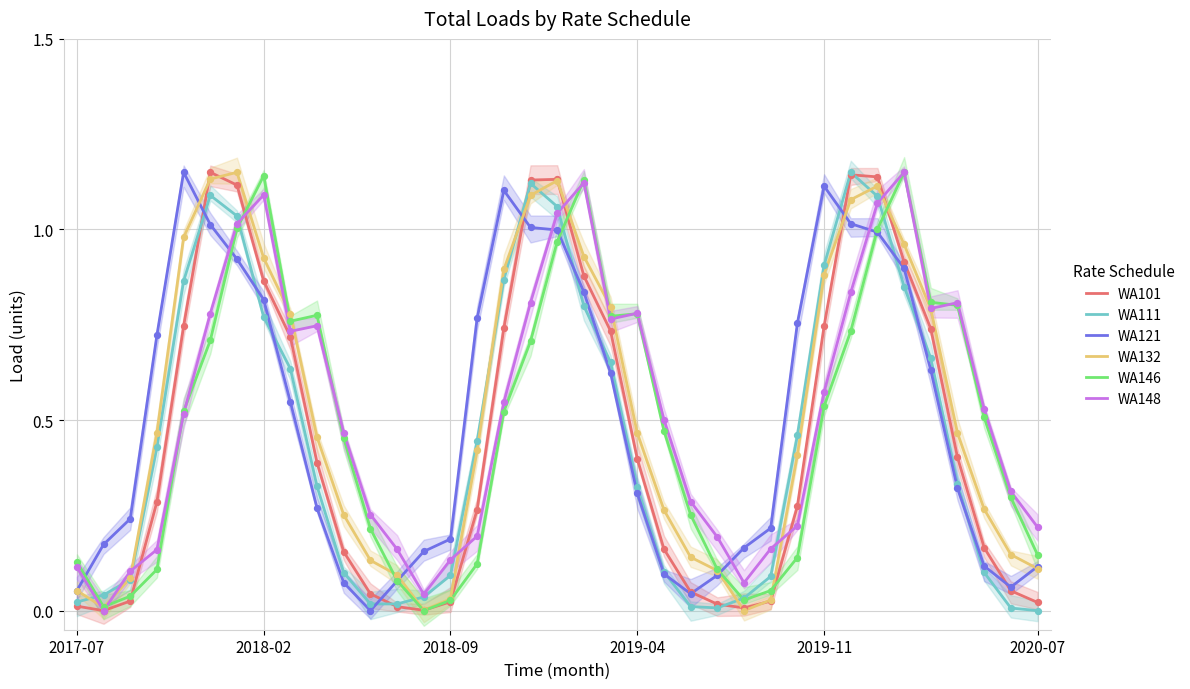

Which series reaches the maximum Y coordinate?

WA101